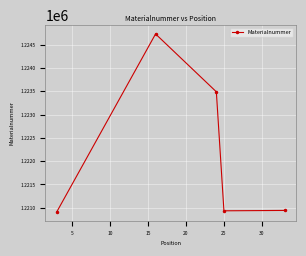

What is the sum of all values?

6111008